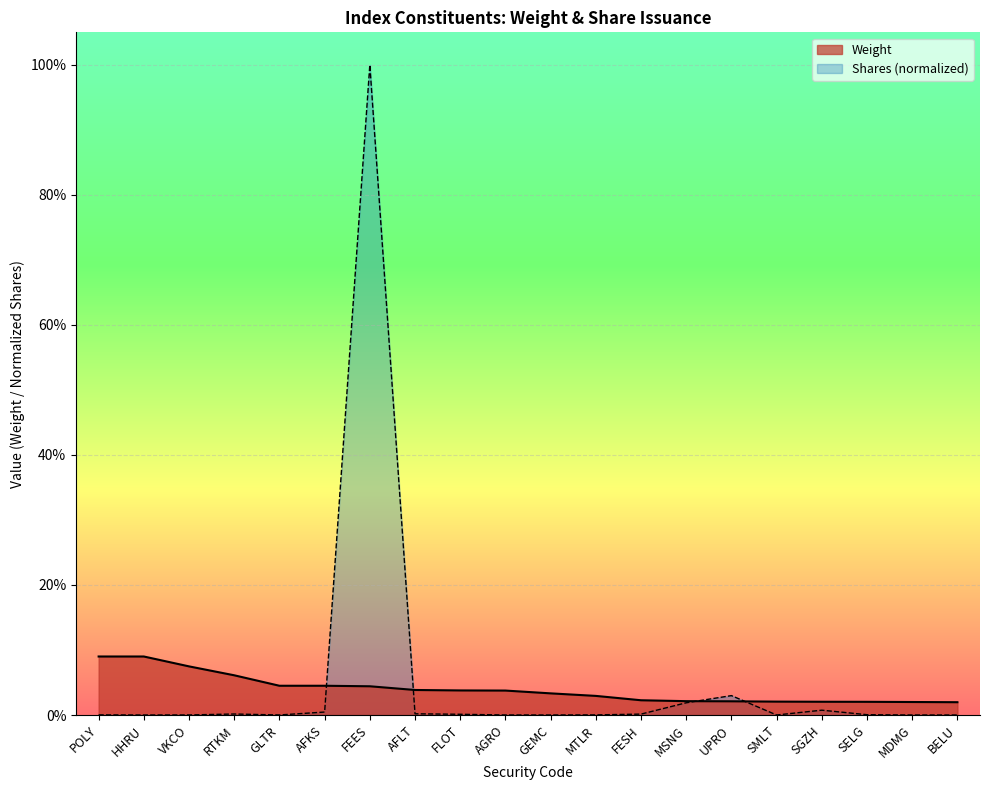

The Weight series shows 0.0 at MDMG. True or false?

False